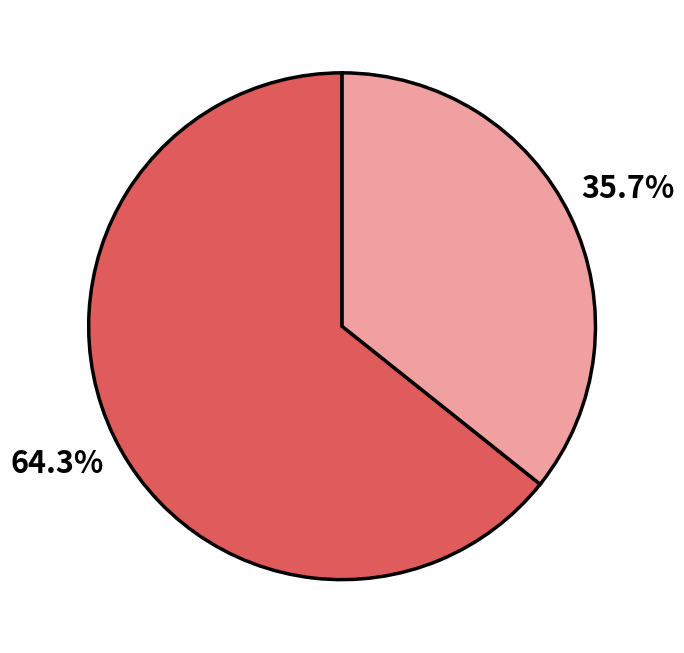

Is there any slice that represents more than half of the pie?

Yes